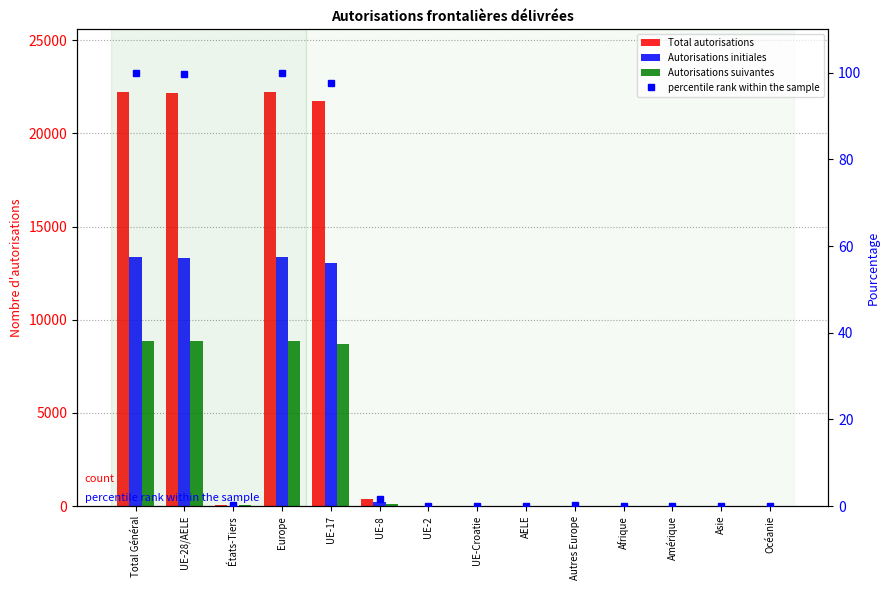

List the series in order of their overall mean, highest first.

Total autorisations, Autorisations initiales, Autorisations suivantes, percentile rank within the sample